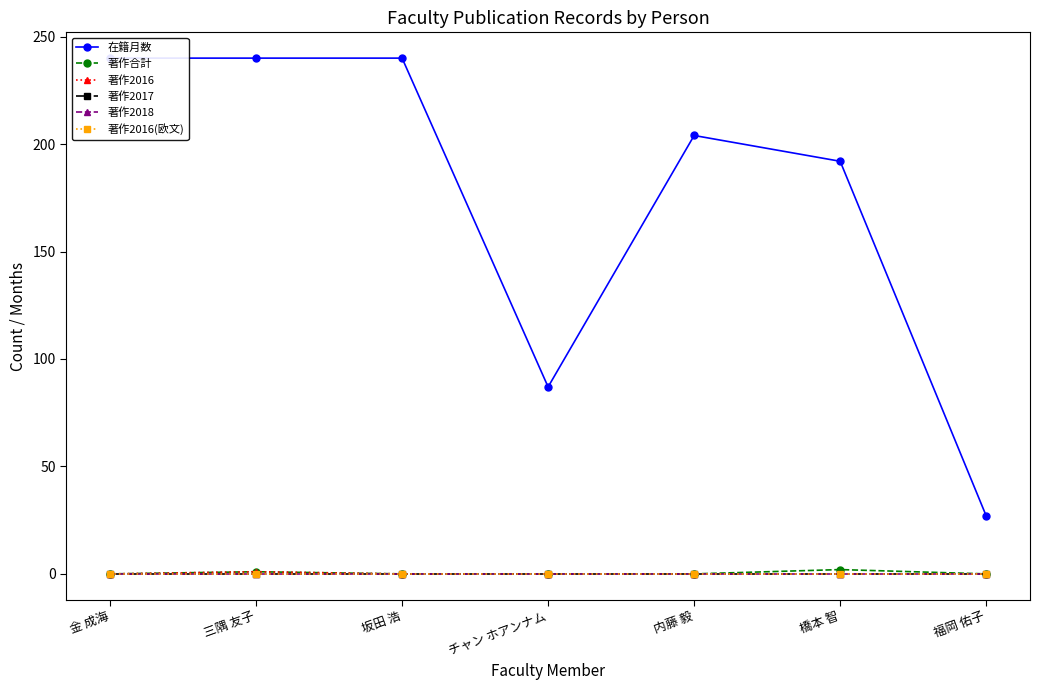

Between 坂田 浩 and 内藤 毅, which series saw the biggest shift?

在籍月数